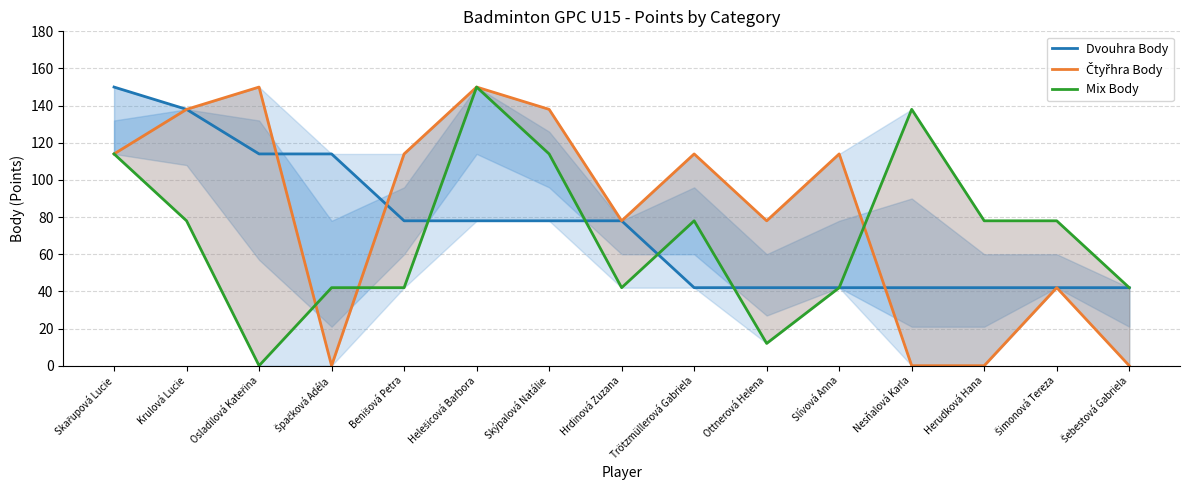

True or false: Mix Body has more than 1 points higher than both neighbors.

True